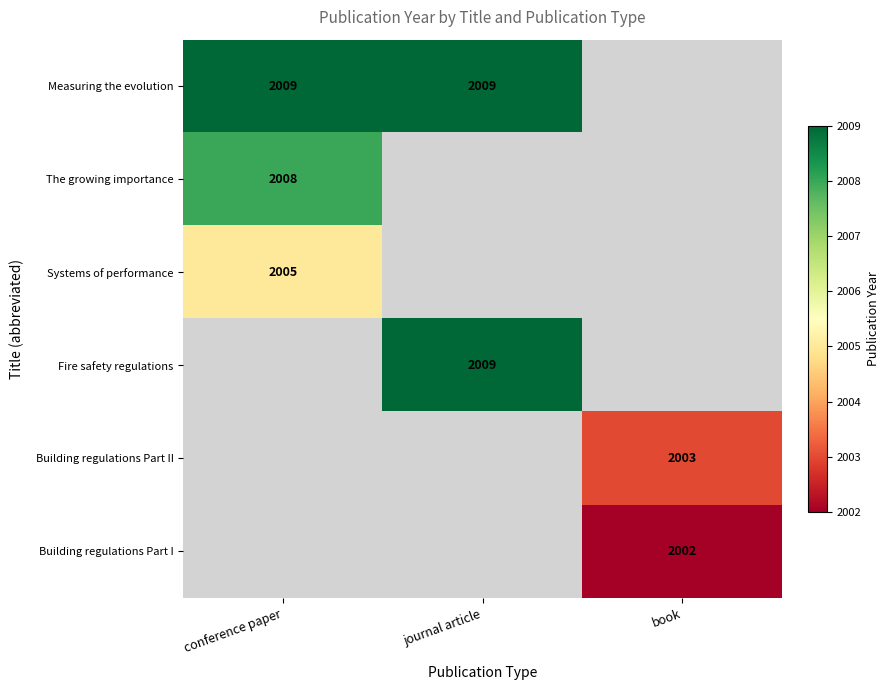

Which category has the highest value across all series?

conference paper